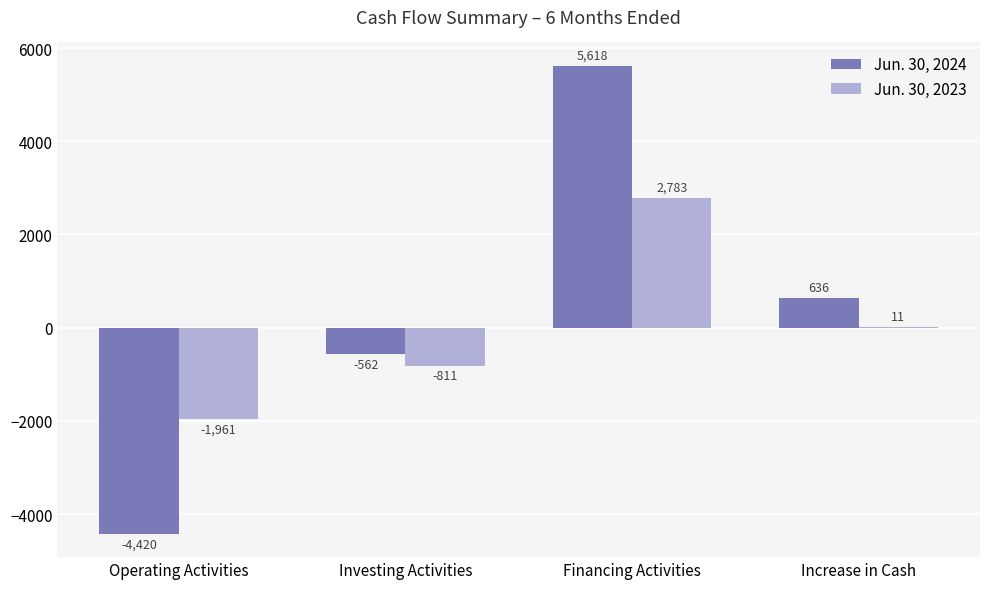

How many groups of bars are there?

4